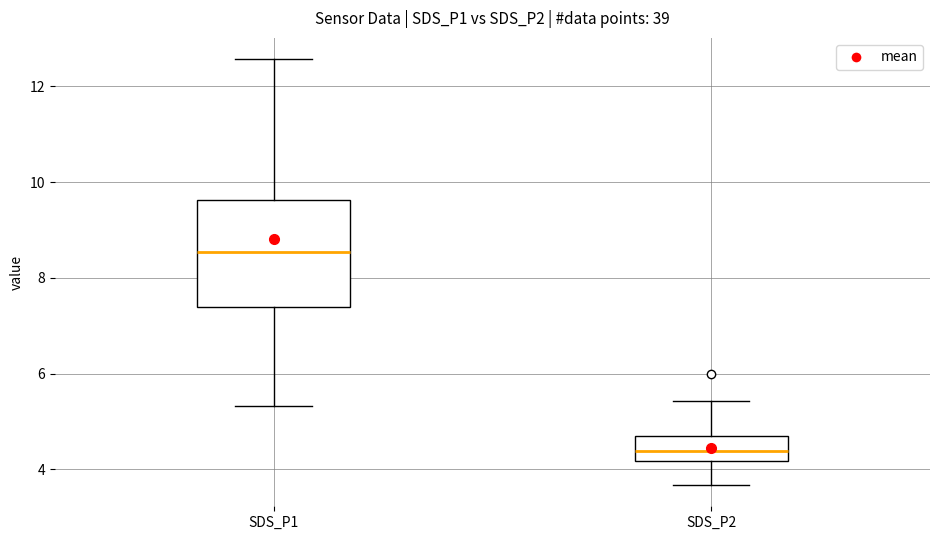

Comparing the boxes themselves (not the whiskers), which one is the tallest?

SDS_P1